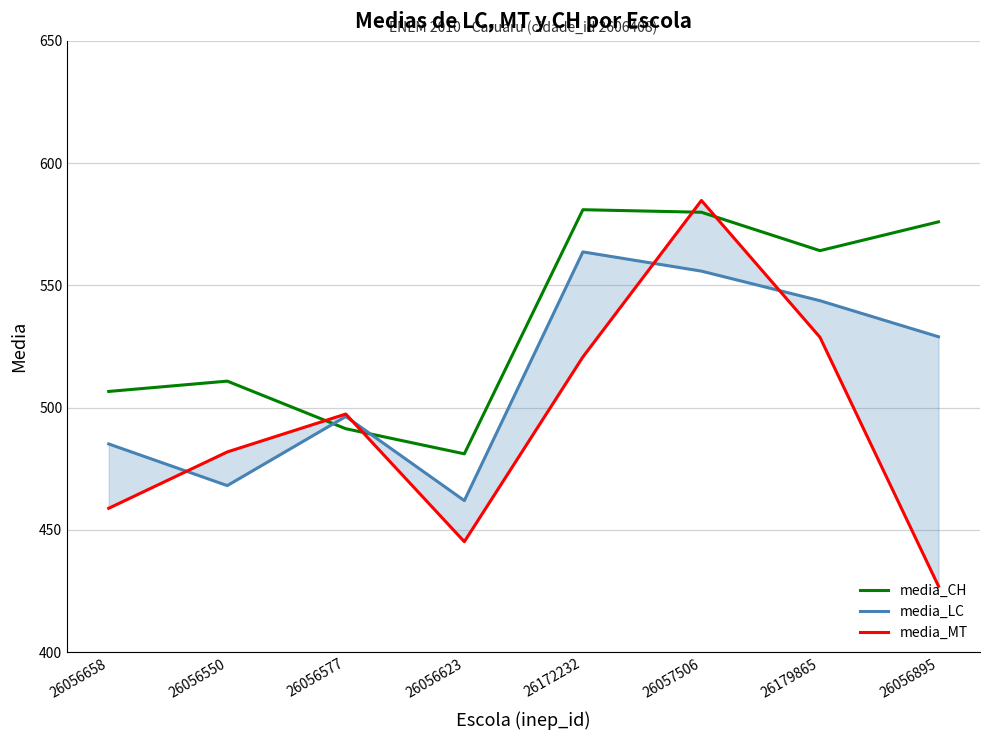

At which category does media_CH reach its first local peak?

26056550